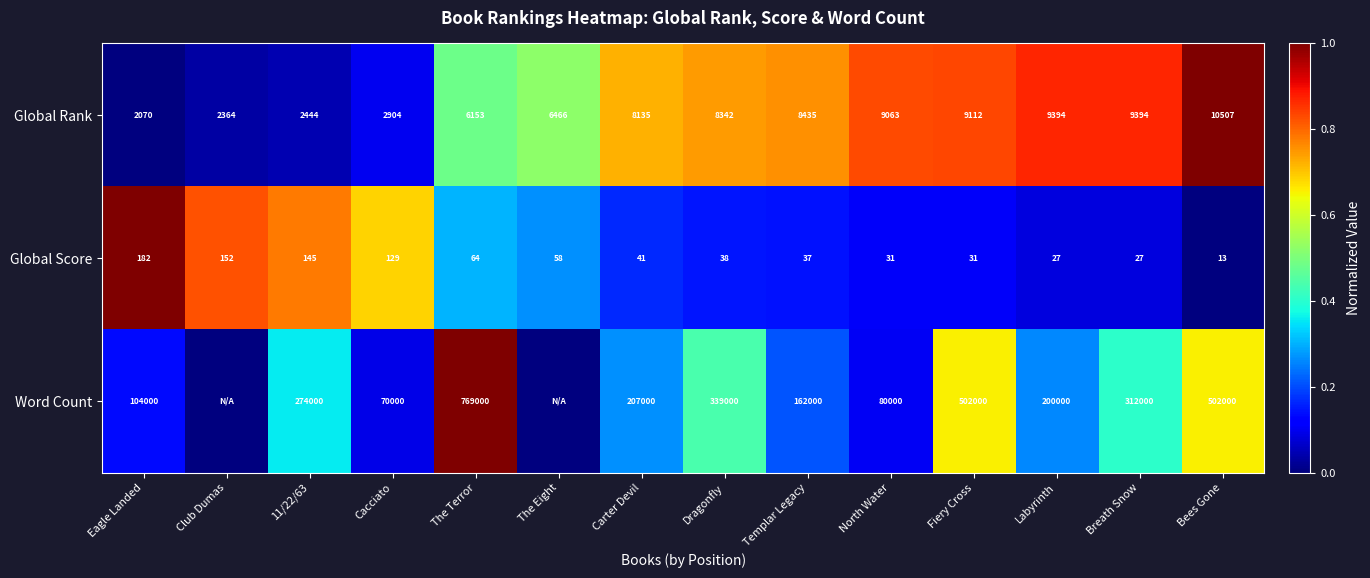

At Bees Gone, list the series in order from largest to smallest.

Word Count, Global Rank, Global Score